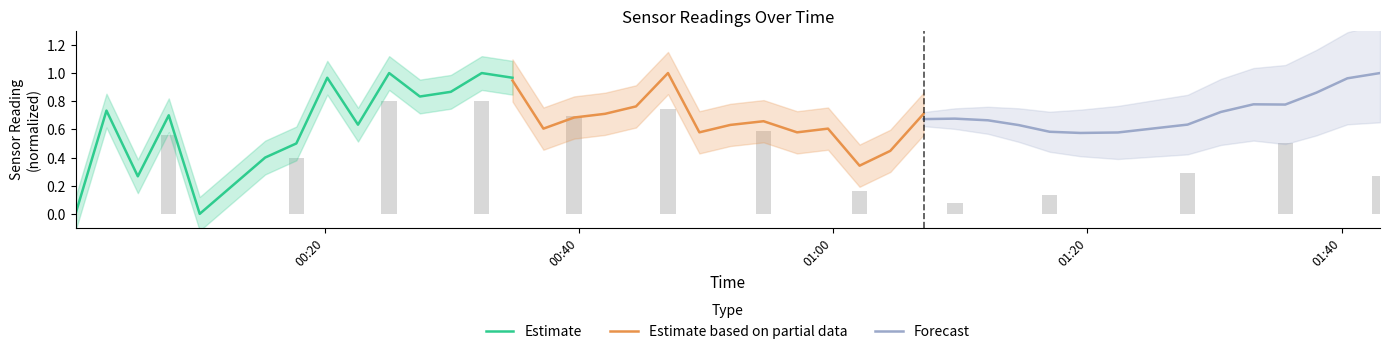

What is the difference between the maximum and second lowest values in the Estimate based on partial data series?

0.6